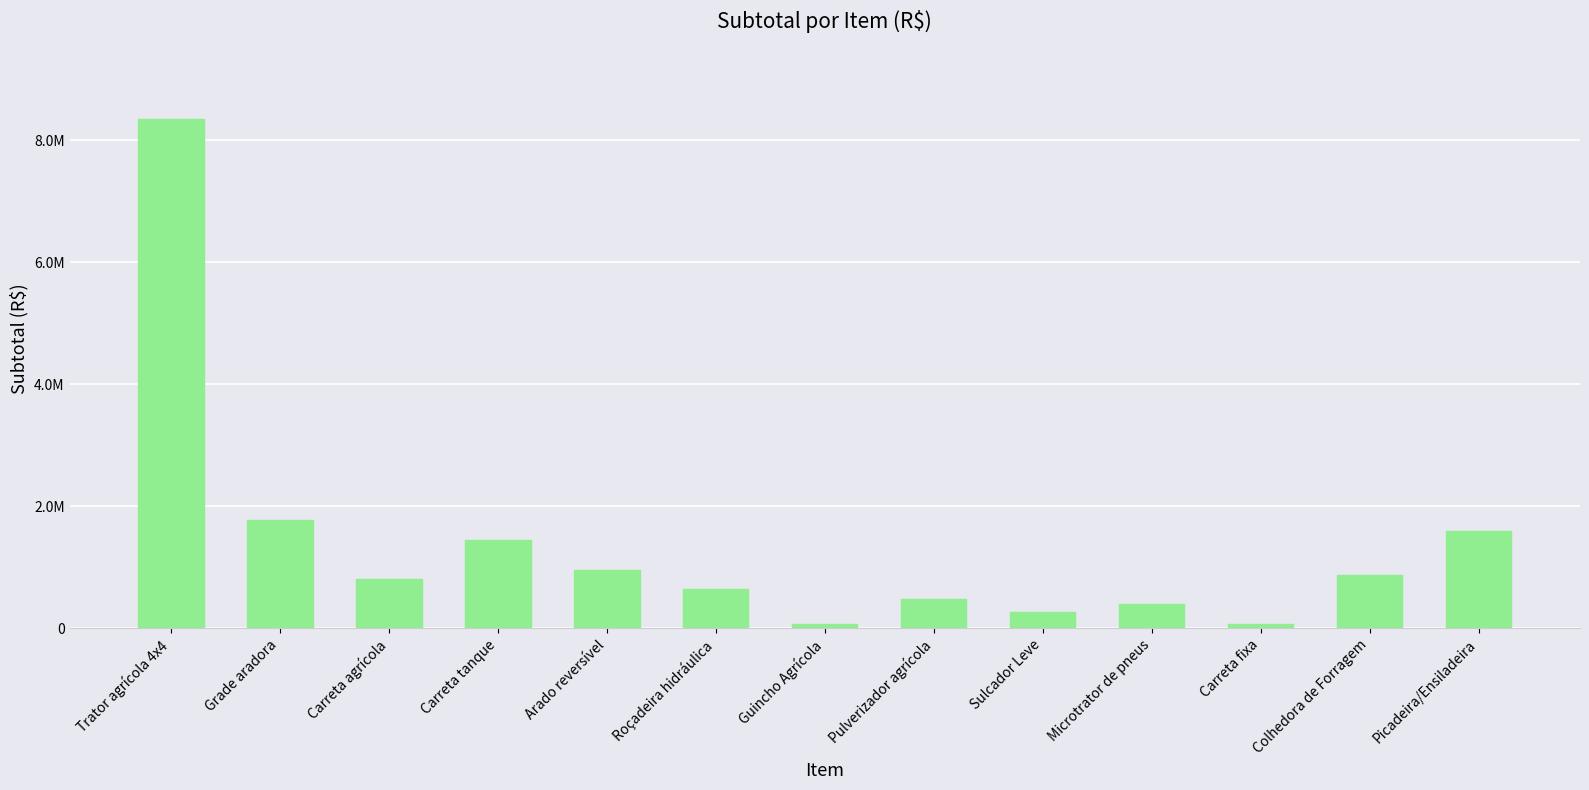

How many values exceed 800000?

6